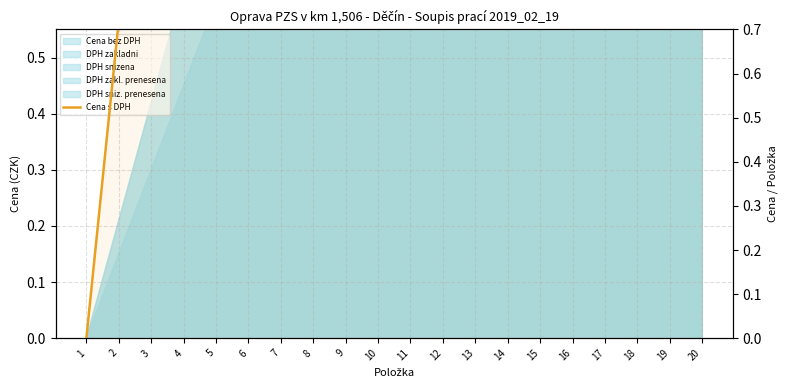

How many positive values are there?

19